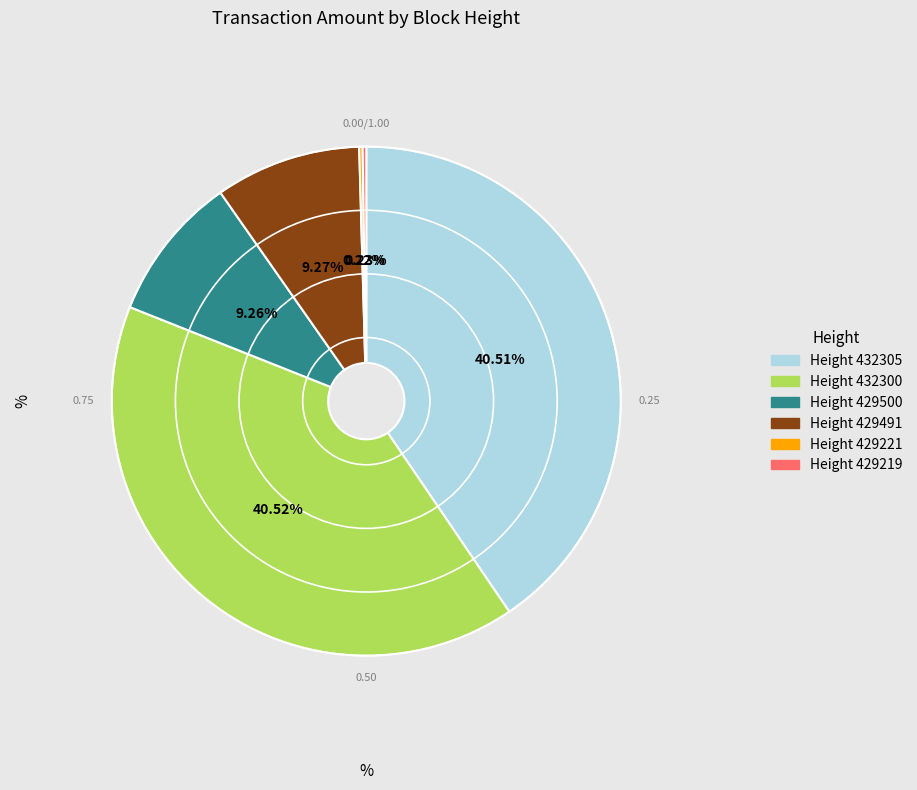

Is there a majority slice in this chart?

No